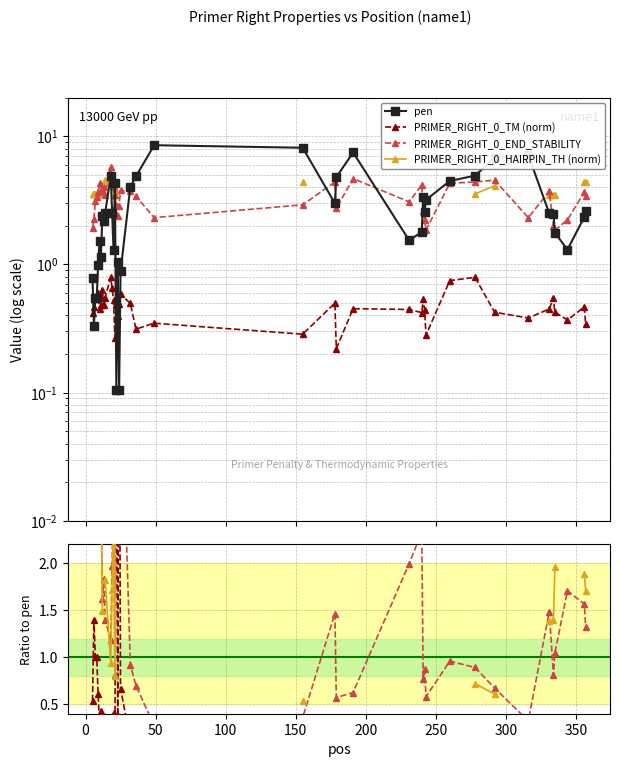

At which category does PRIMER_RIGHT_0_END_STABILITY reach its first local valley?

11